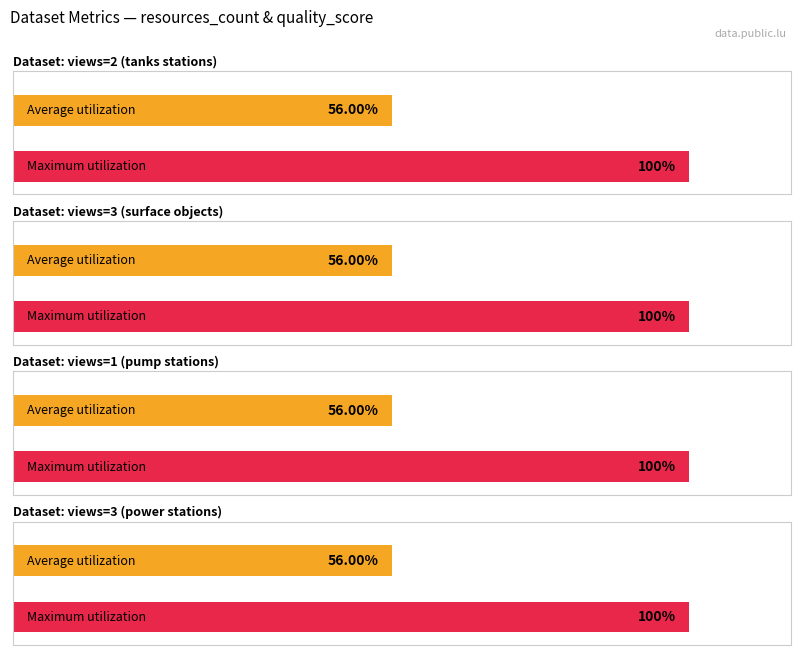

The quality_score series shows 0.6 at 1. True or false?

True